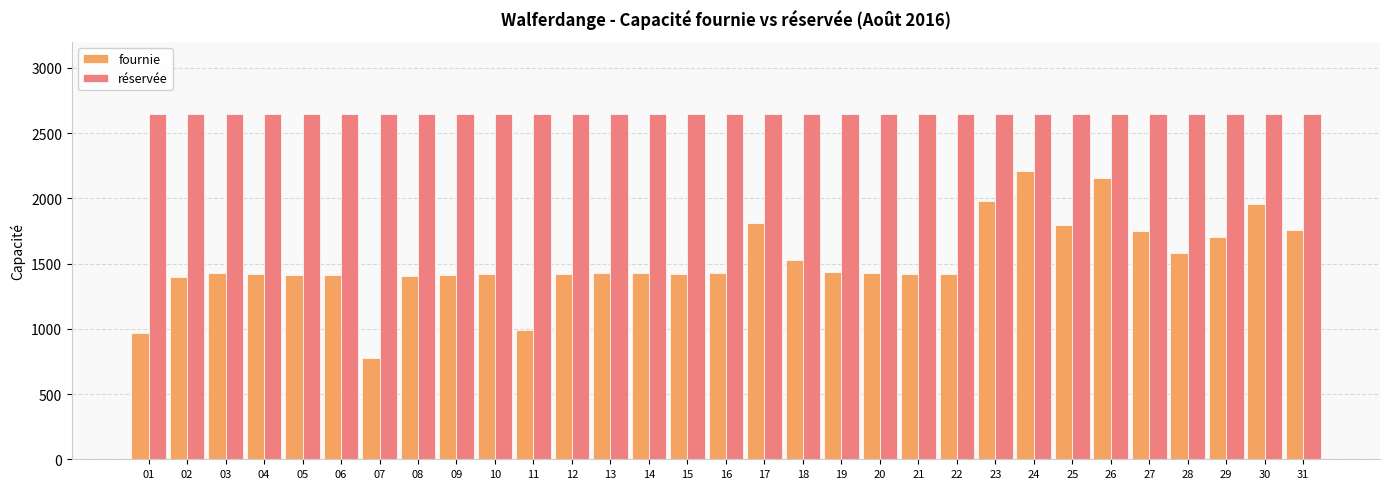

What is the value of the fournie bar at the 3rd from the left?

1427